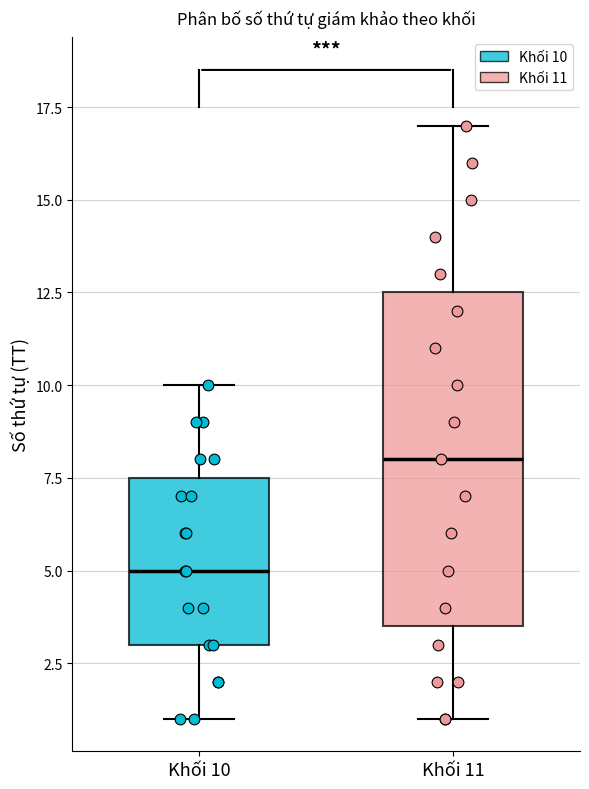

Which box has the highest median line?

Khối 11